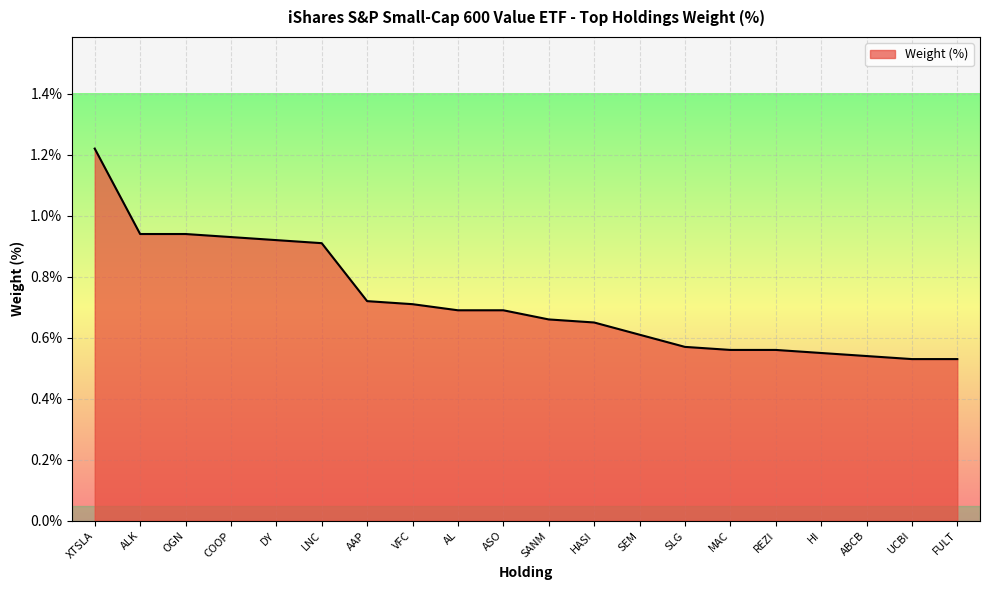

Is it true that the value at COOP is 0.9?

True